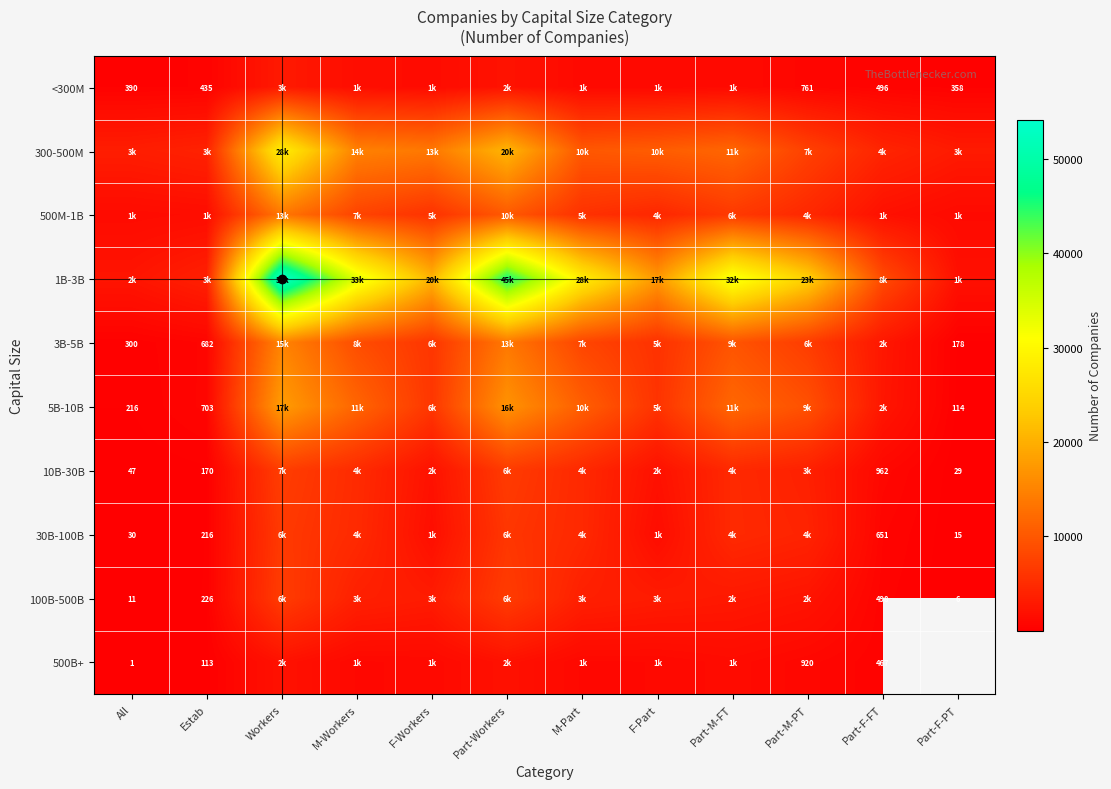

How many values in the 30B-100B series are below 4113?

6